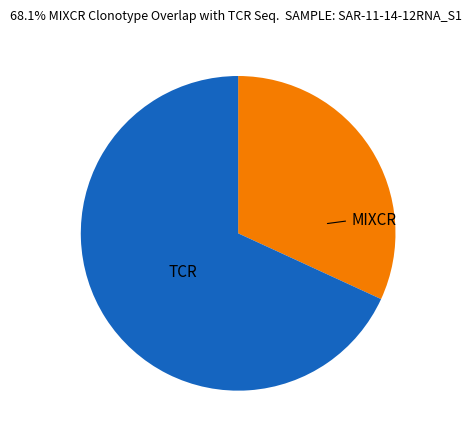

Does any single category account for the majority?

Yes